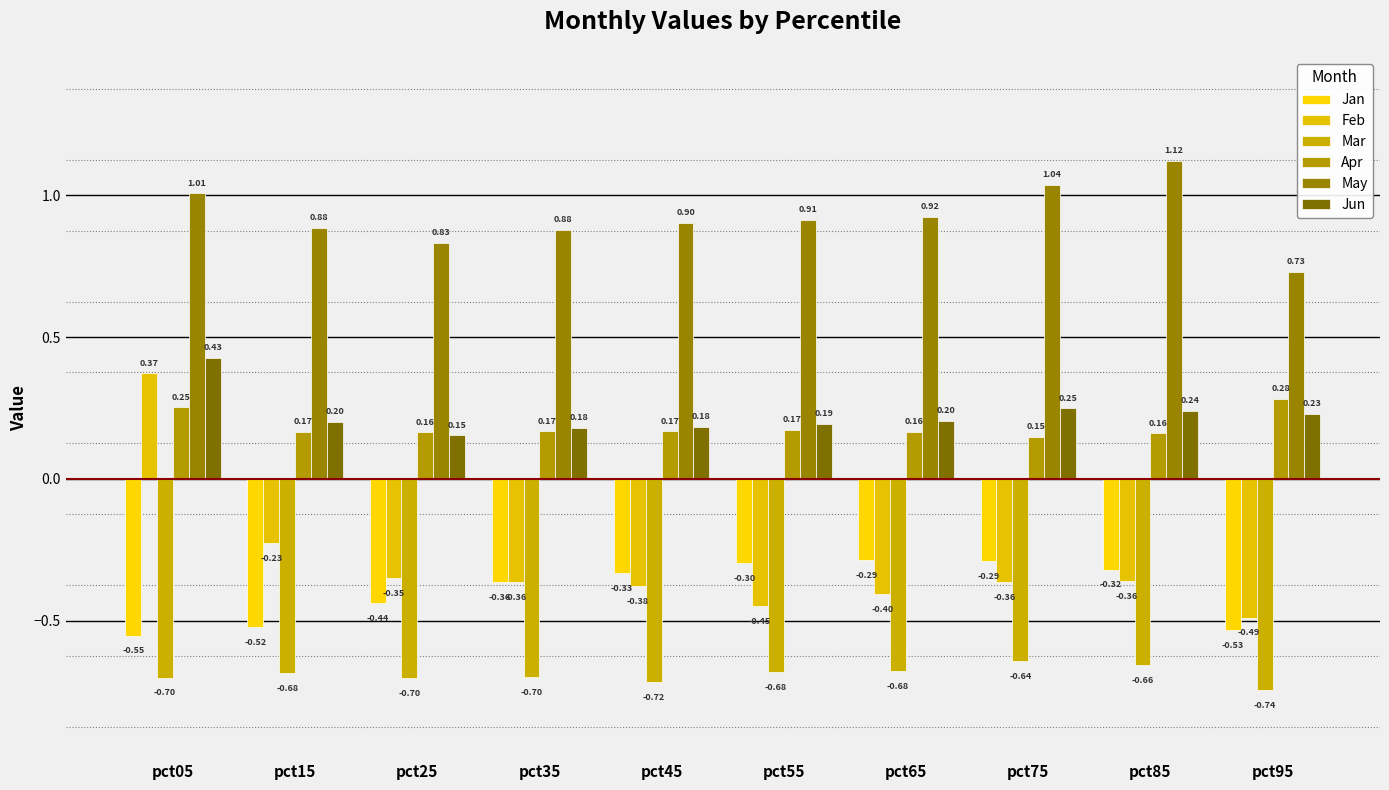

True or false: May has a value of 0.9 at pct35.

True